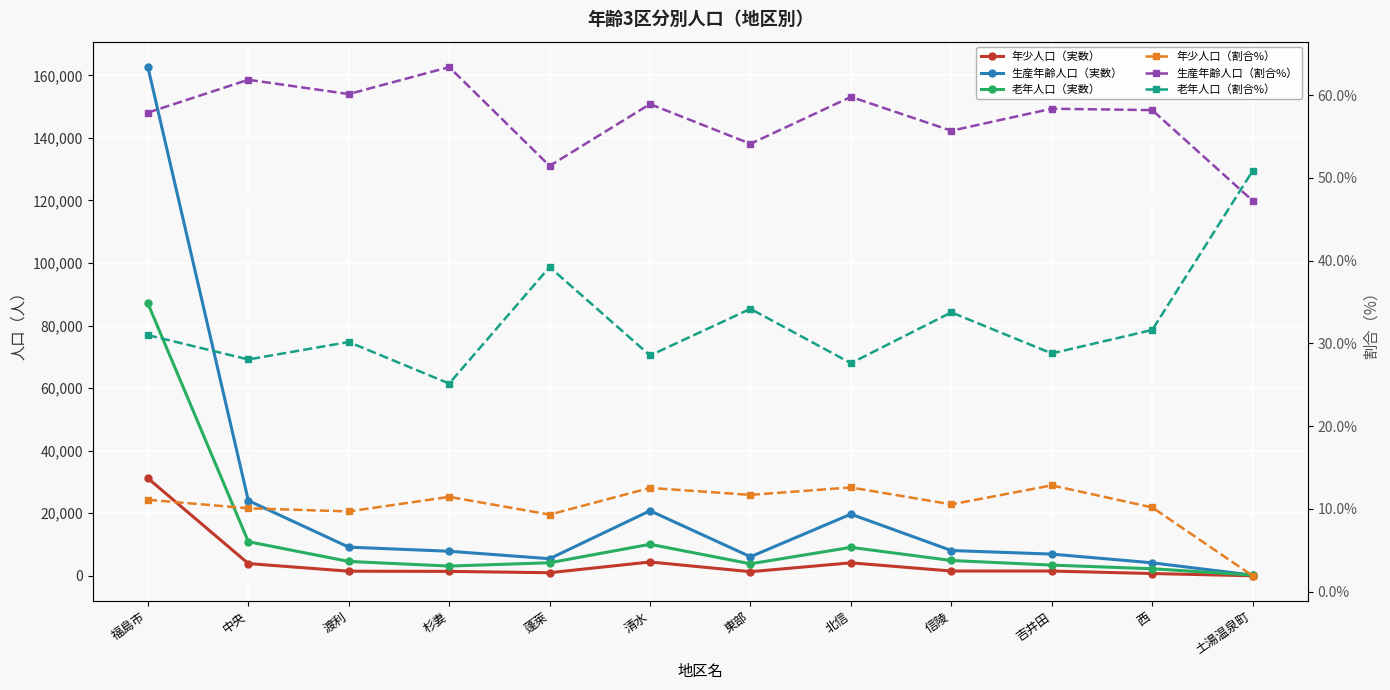

Which series has the widest spread of values?

生産年齢人口（実数）